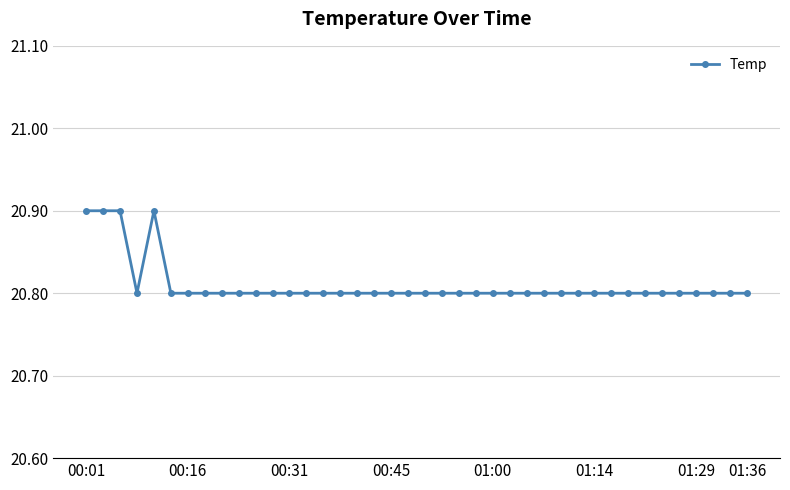

Count the values in the range 20 to 21.

40